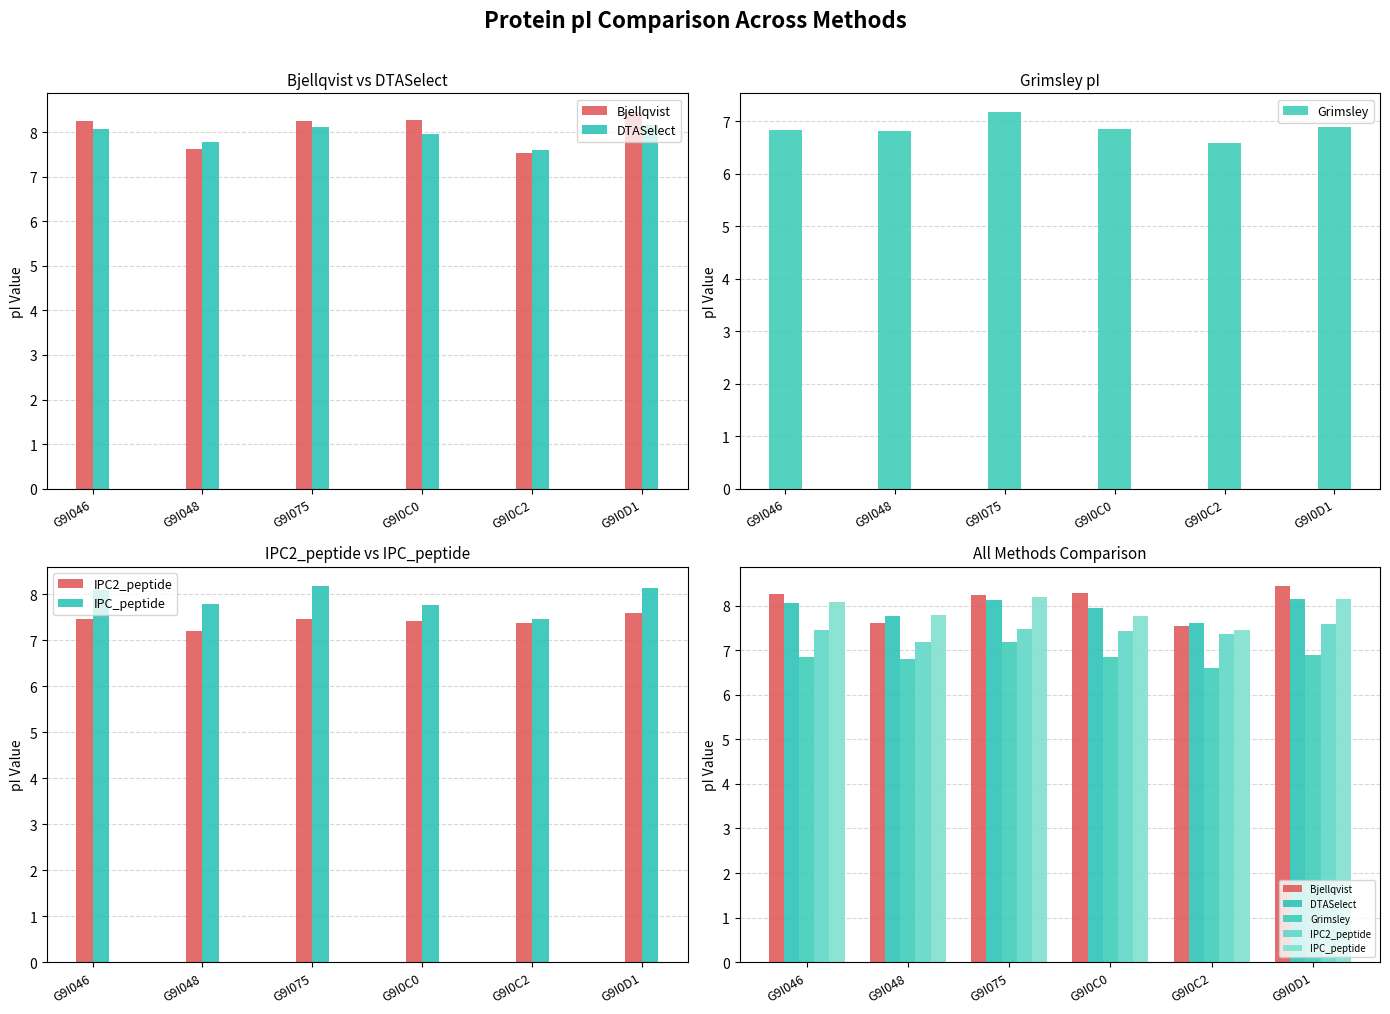

What is the minimum value shown in the chart?

6.6